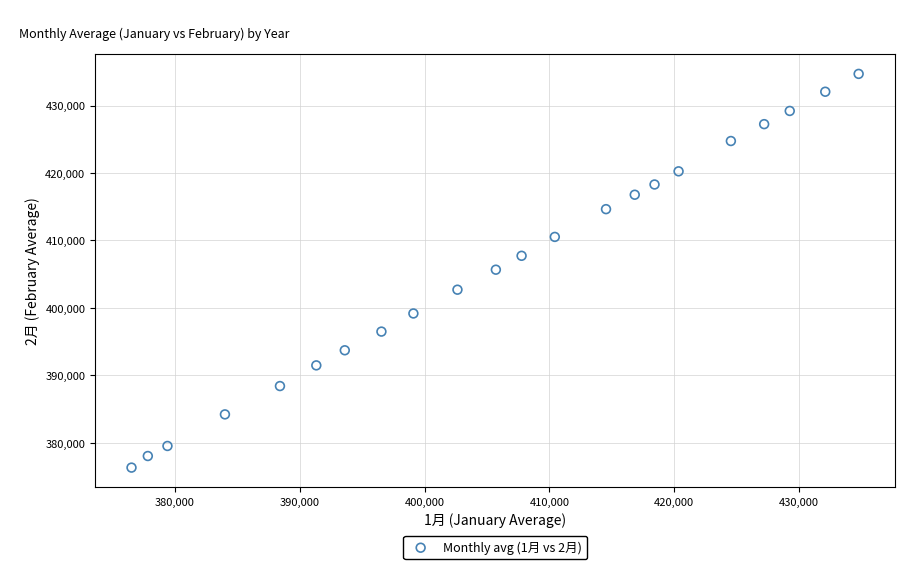

What is the range of X values (max minus min)?

58254